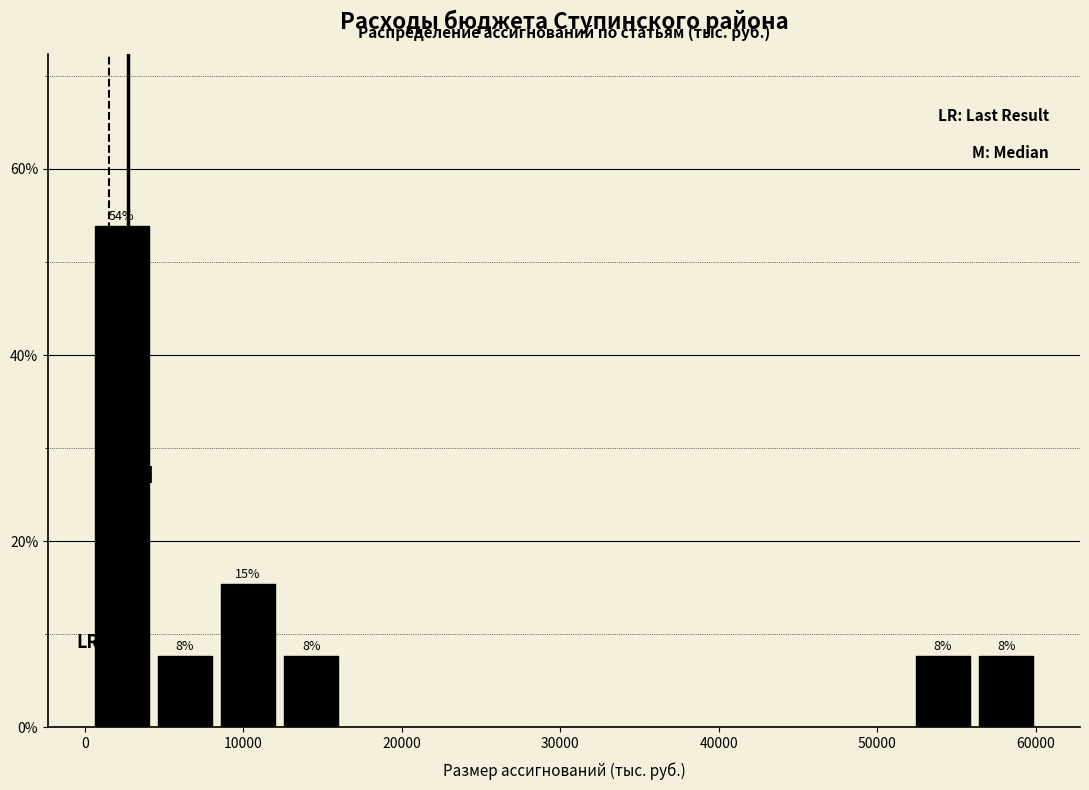

Around what value on the x-axis is the tallest bar? Give the approximate position of its centre, as read against the axis.

2000